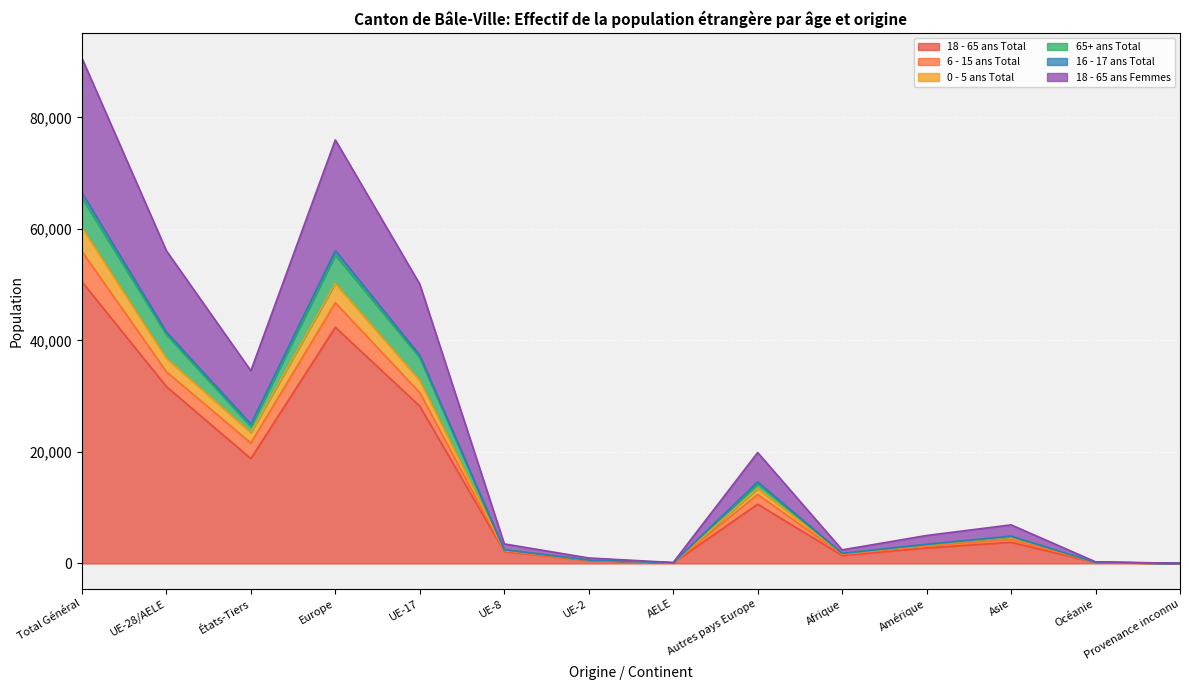

At which category is the sum across all series the highest?

Total Général